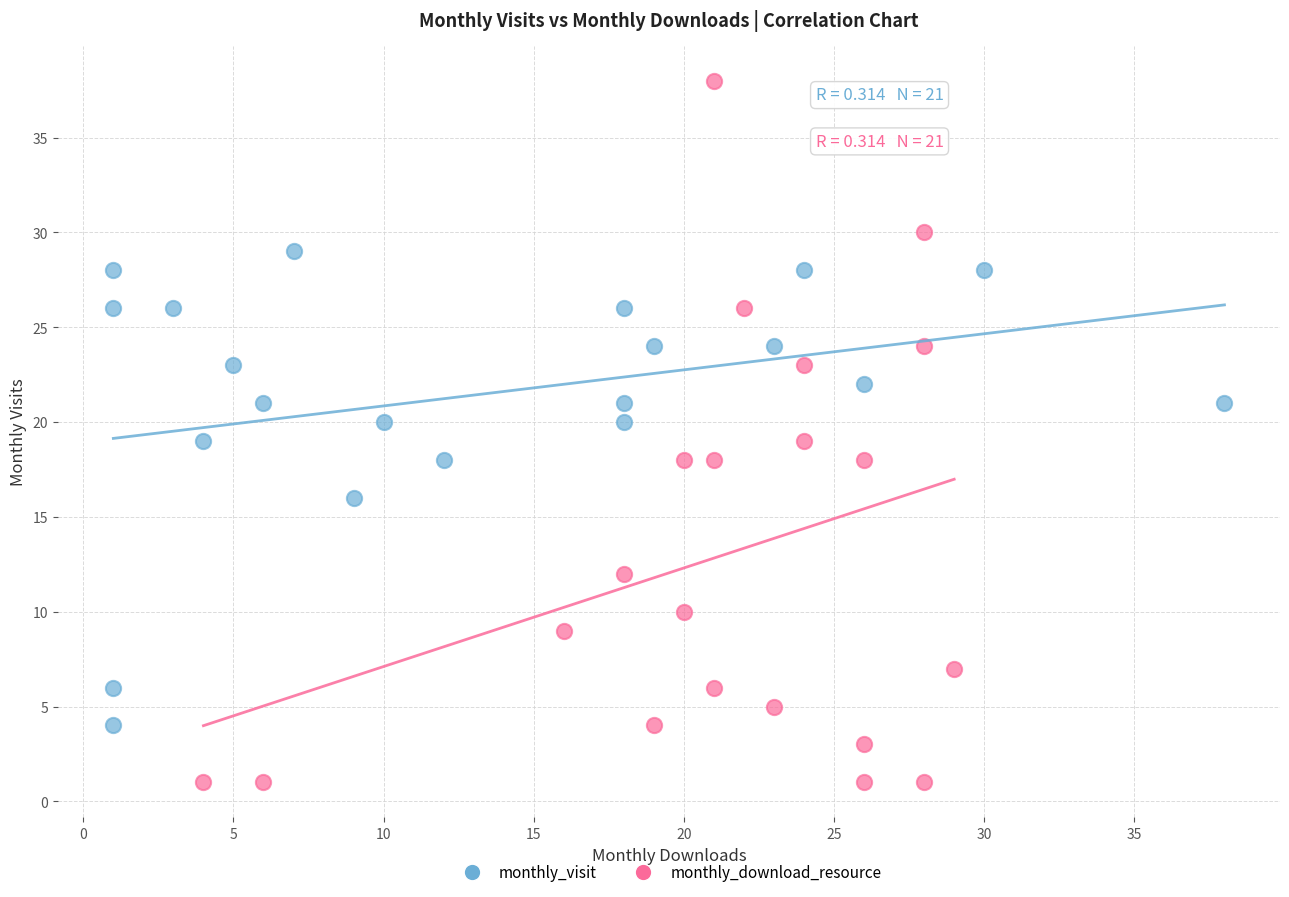

Which series has the largest Y range (max minus min)?

monthly_download_resource